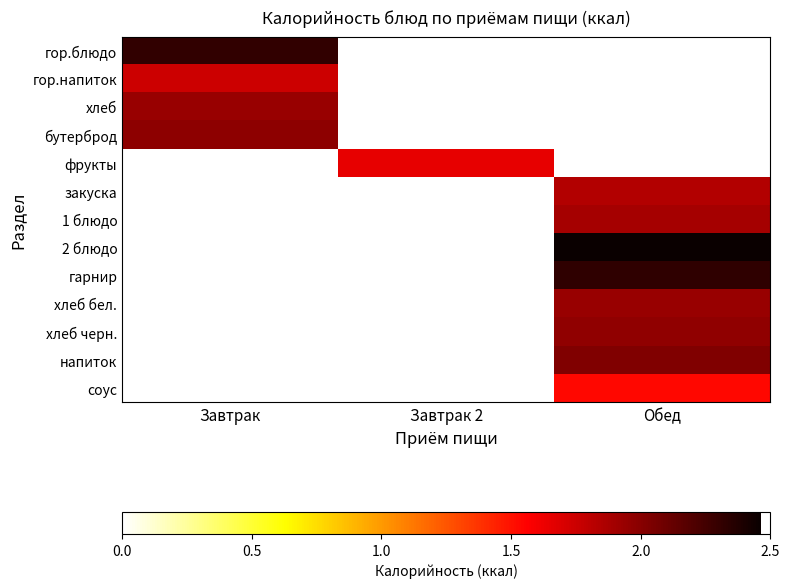

What is the difference between the highest and lowest values at Завтрак?

0.6